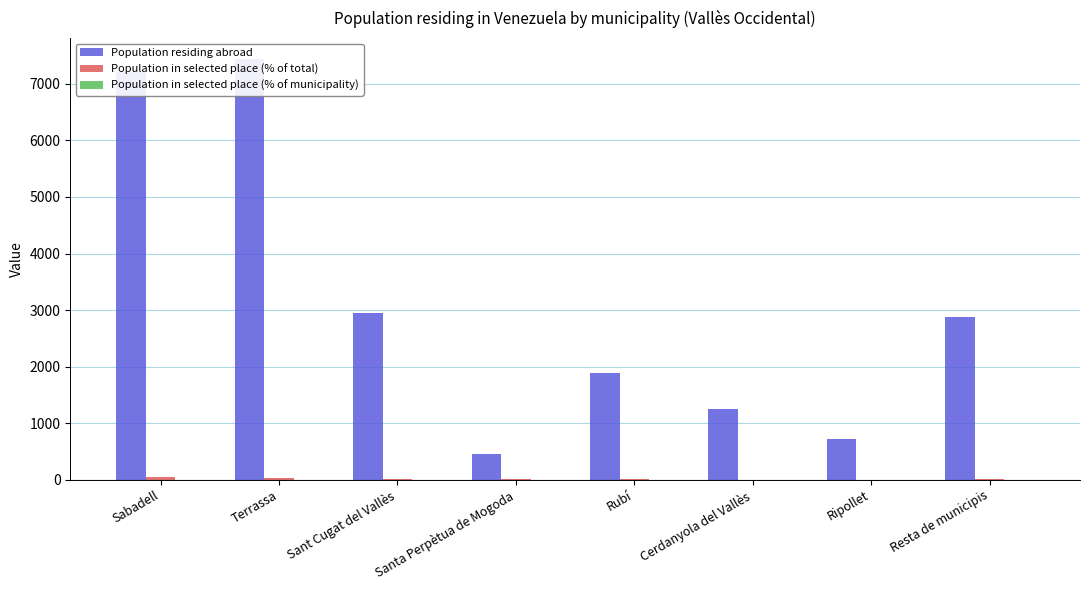

What is the difference between the Population in selected place (% of municipality) values at Terrassa and Santa Perpètua de Mogoda?

2.1